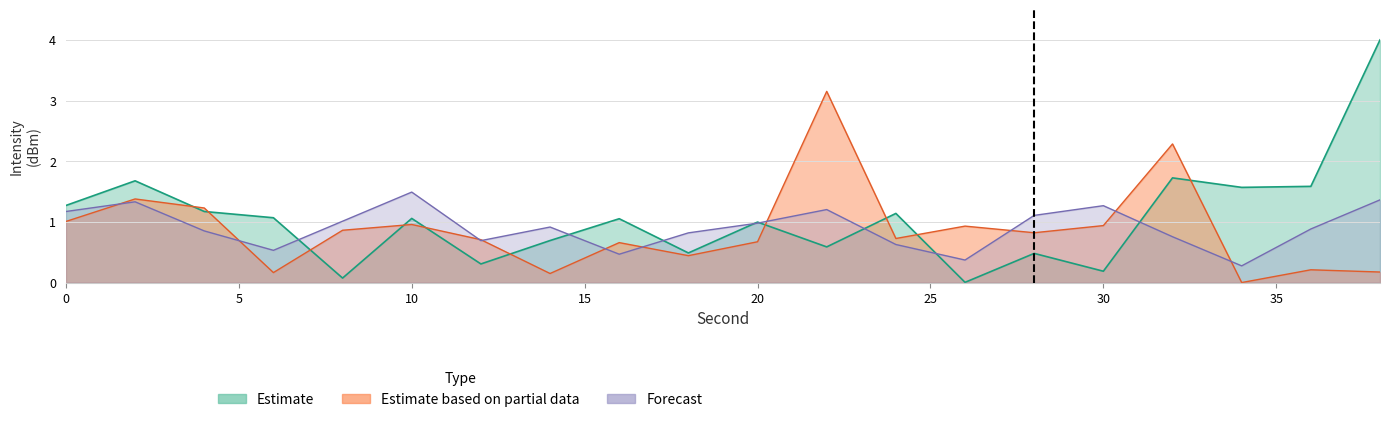

What is the total value across all series at 2?

4.4